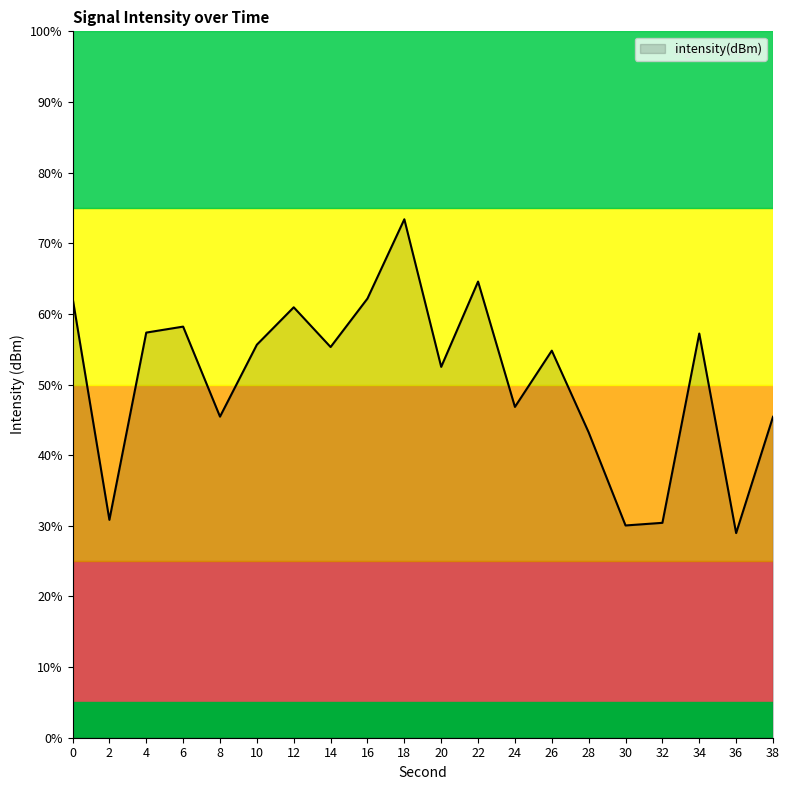

Which has a higher value, 34 or 16?

16